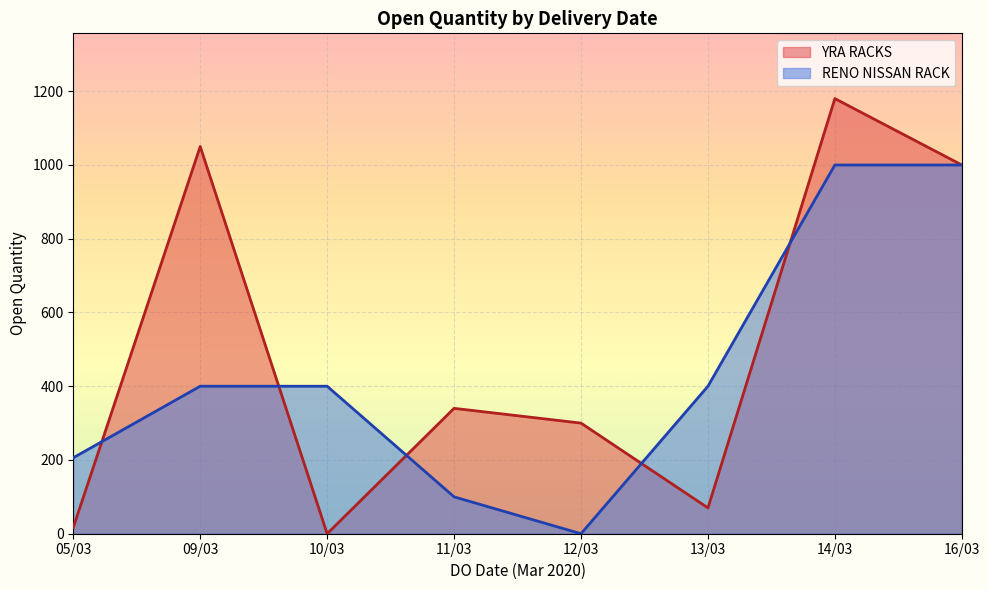

At which category is the sum across all series the highest?

14/03